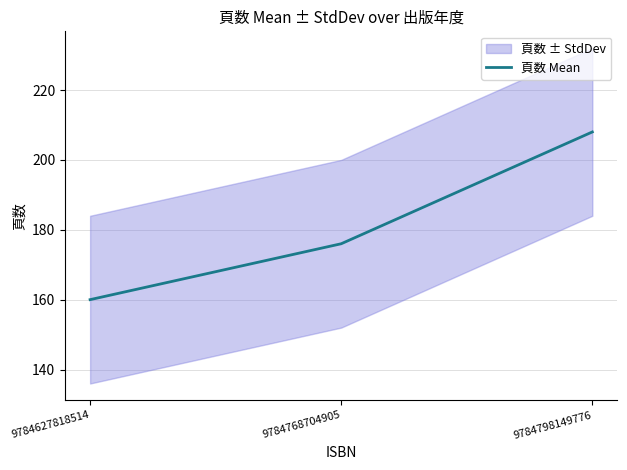

What is the average value?

181